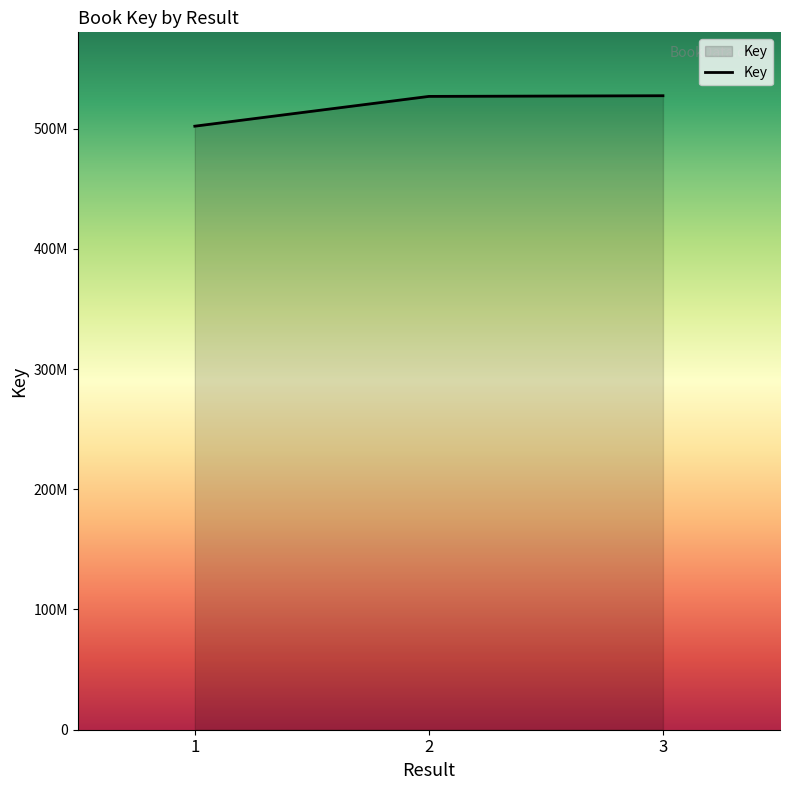

Rank the categories by value from highest to lowest.

3, 2, 1